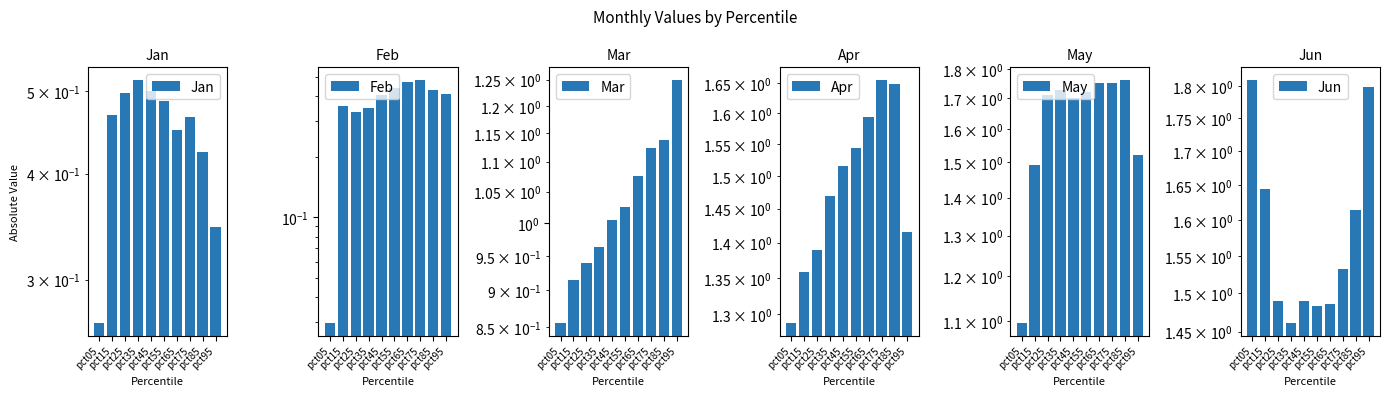

Which has a higher value, pct65 or pct75?

pct75